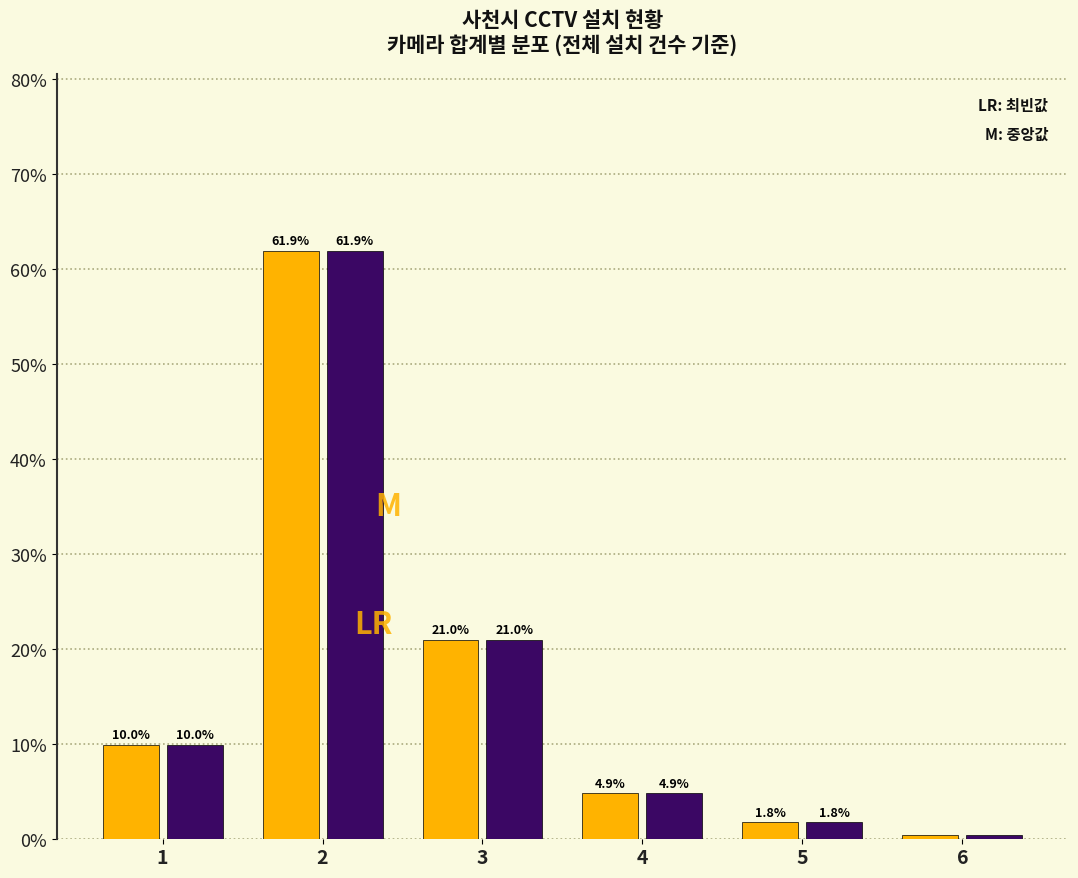

What is the maximum value shown in the chart?

61.9